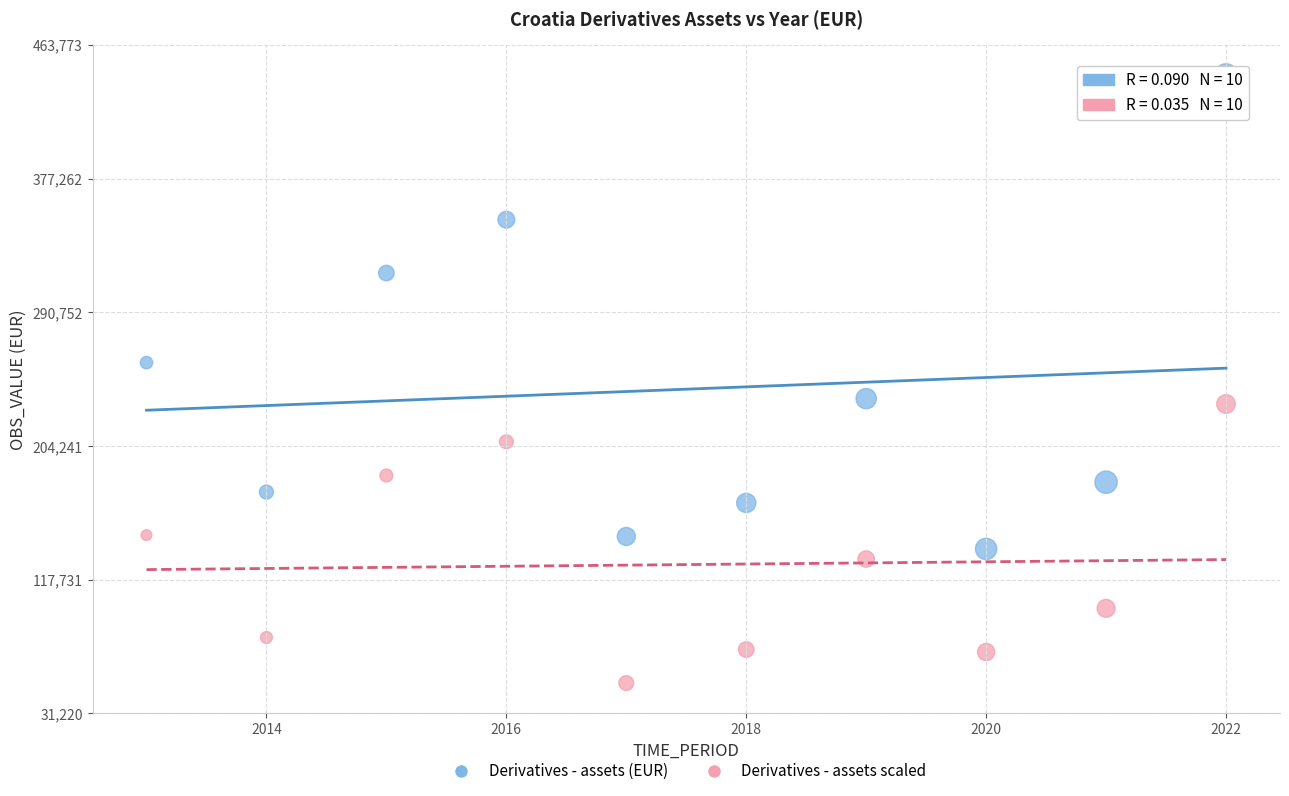

What is the X range (max minus min) for the scatter plot?

9.0